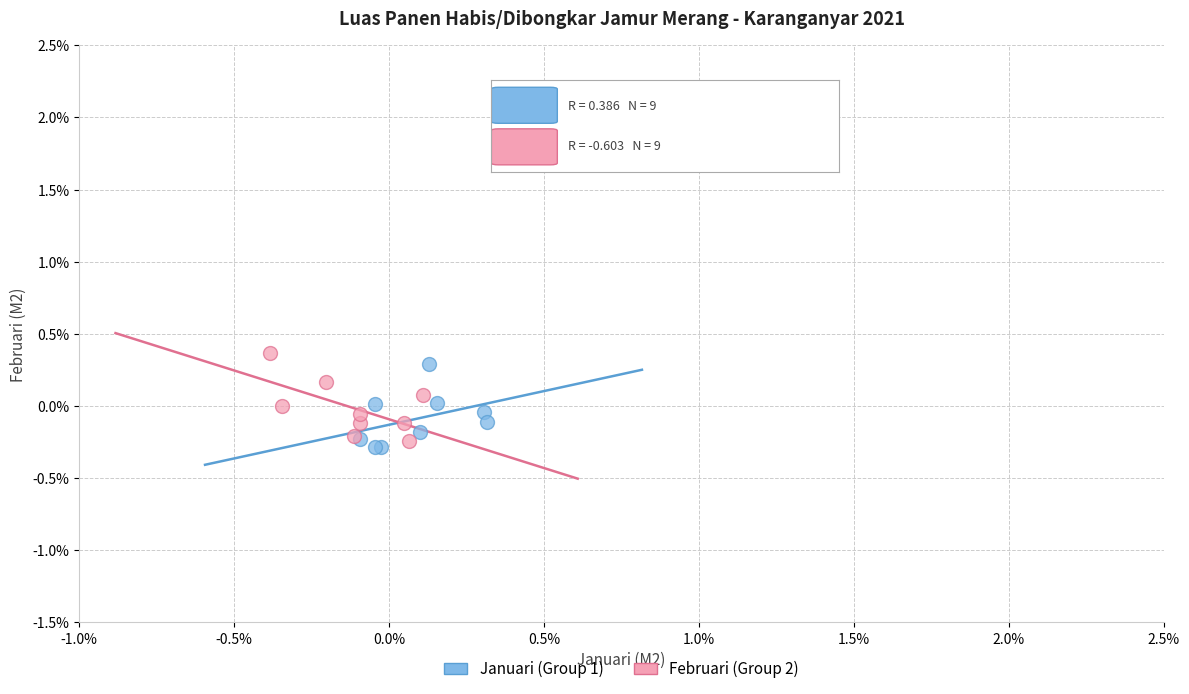

Which series contains the lowest Y value?

Januari (Group 1)